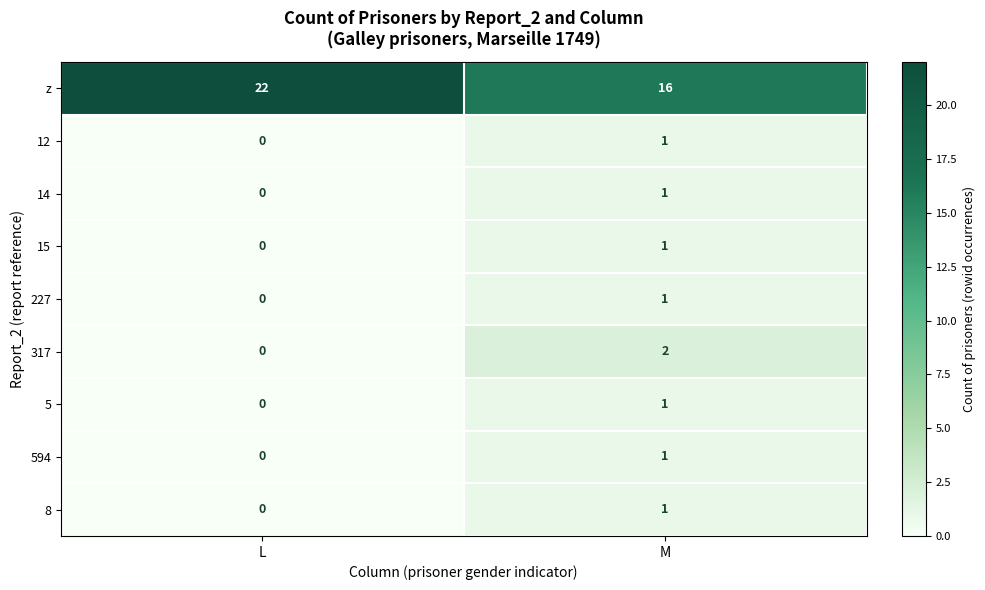

Which series has the widest spread of values?

row_0